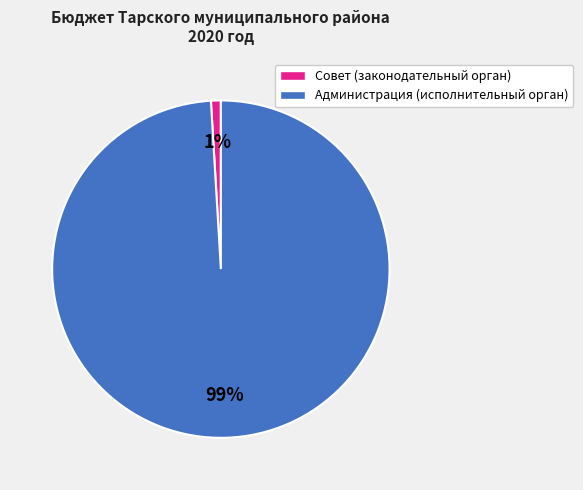

Does any single category account for the majority?

Yes